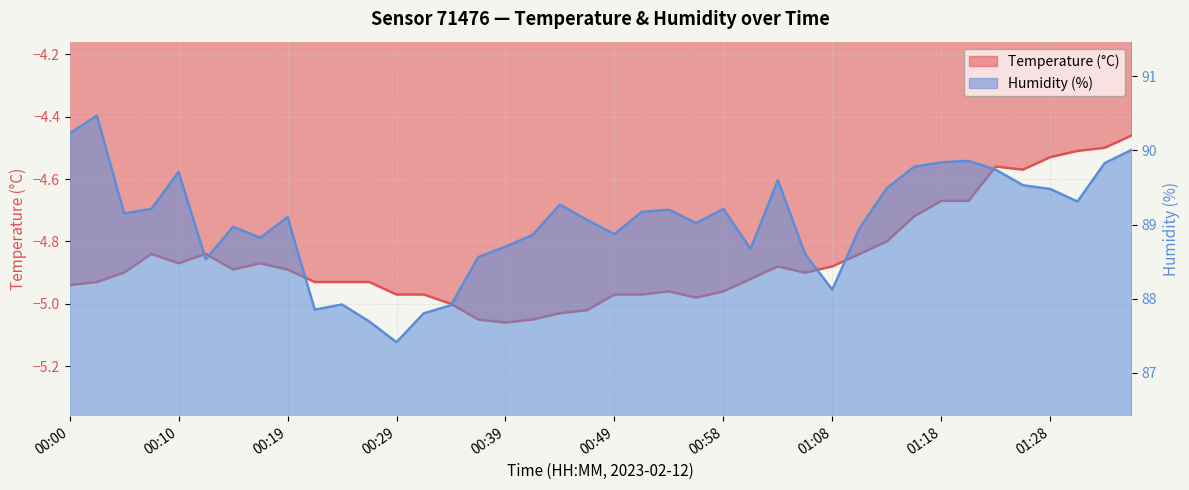

The value of Temperature (°C) at 00:07 is -4.8. True or false?

True